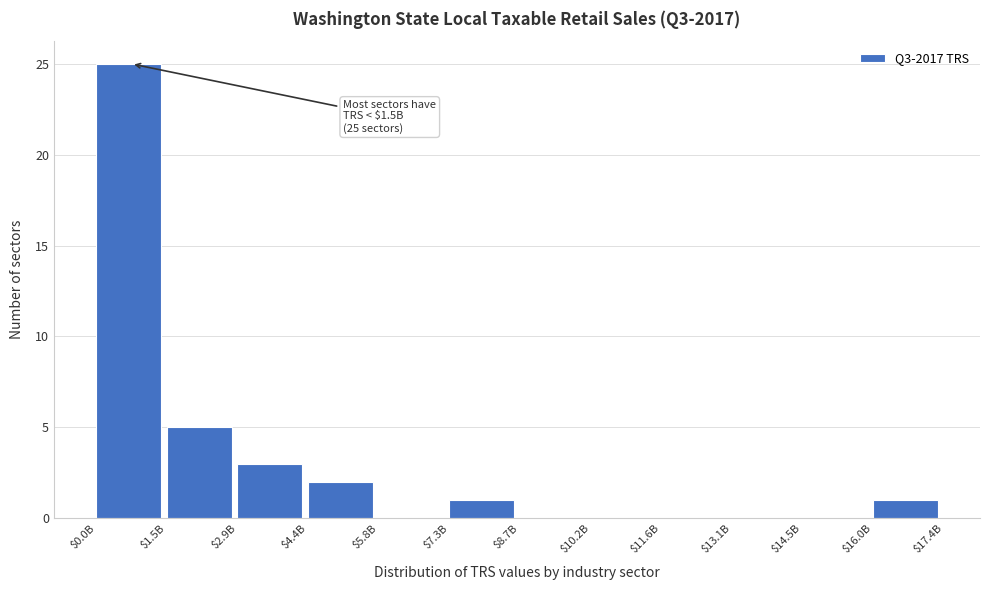

What is the sum of all values?

37